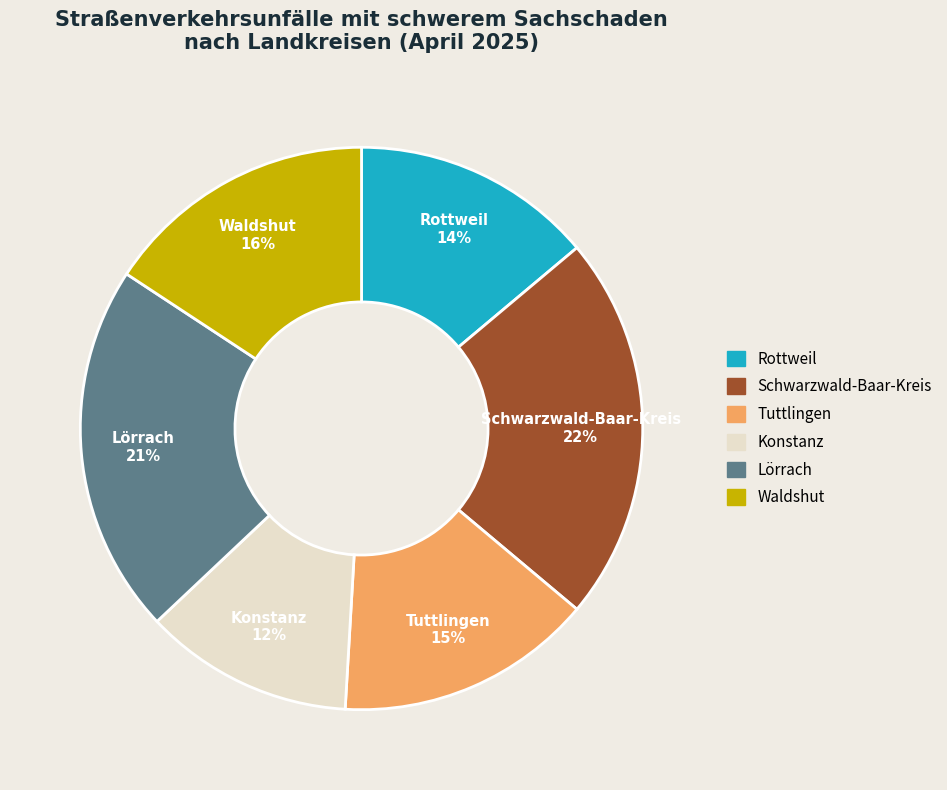

Is it true that Schwarzwald-Baar-Kreis is 12% of the pie?

False